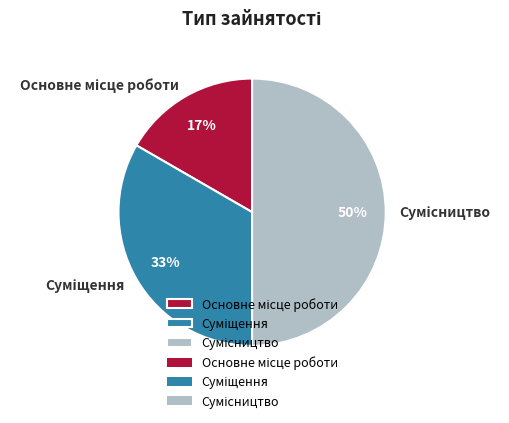

How many slices are in this pie chart?

3